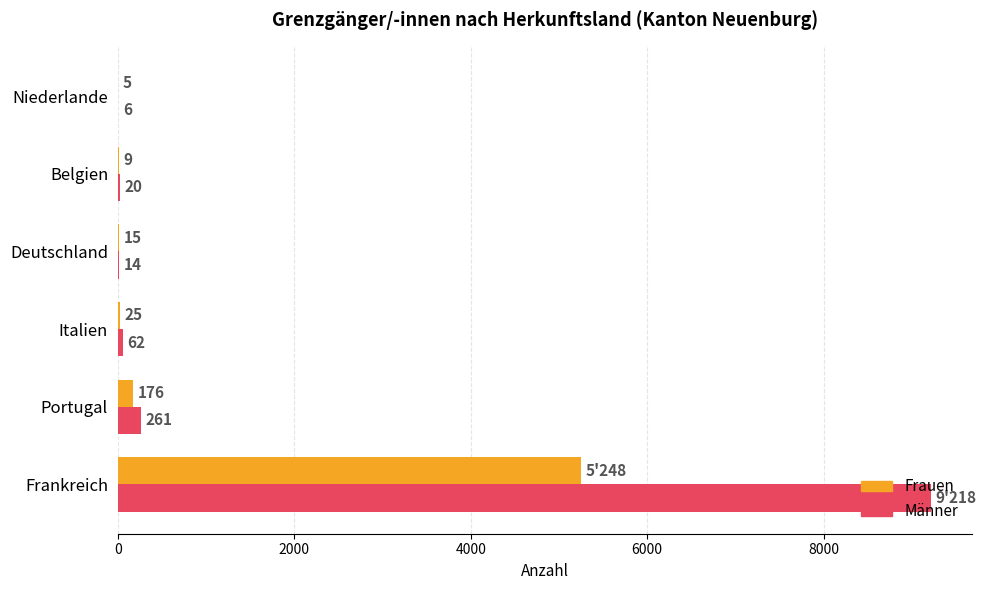

How many categories are shown in the chart?

6